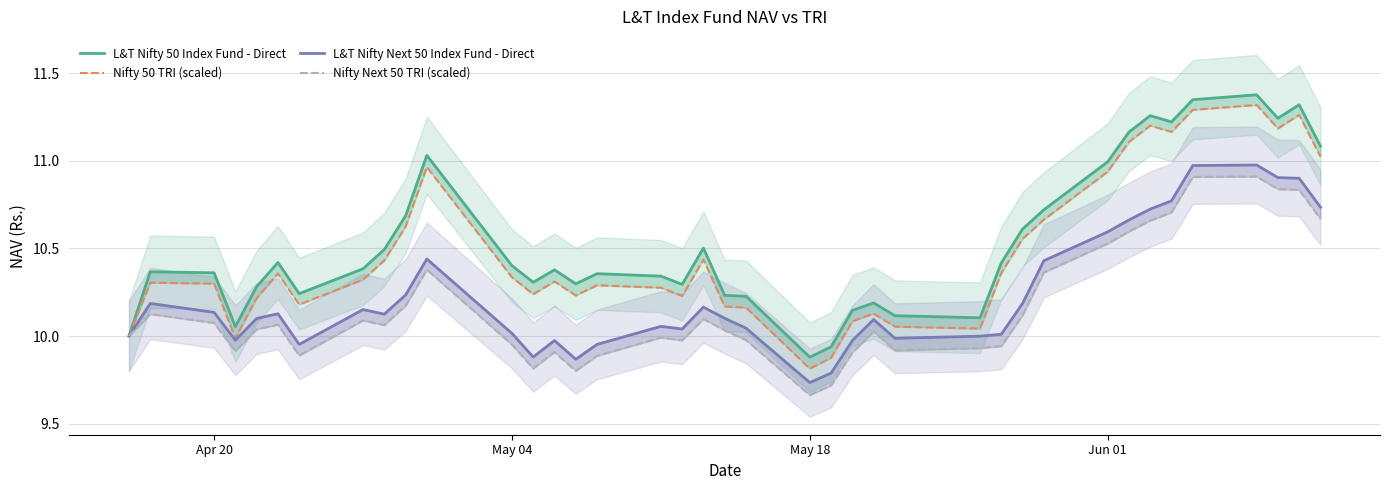

True or false: Nifty Next 50 TRI (scaled) has more than 0 interior local peaks.

True